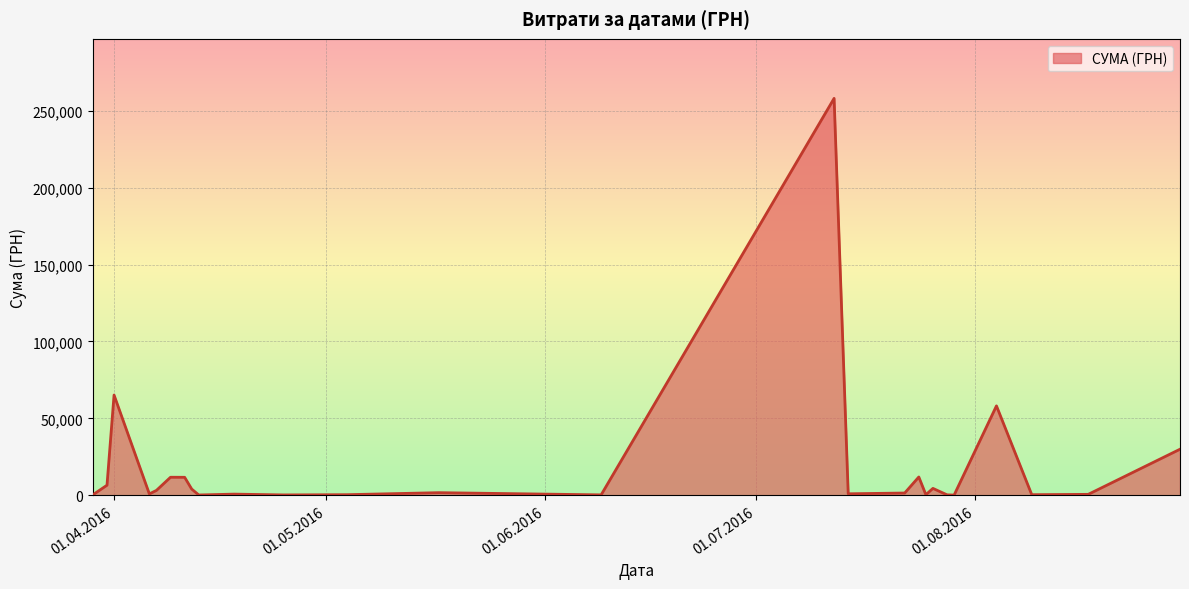

Does the chart display data point markers on the line(s)?

No